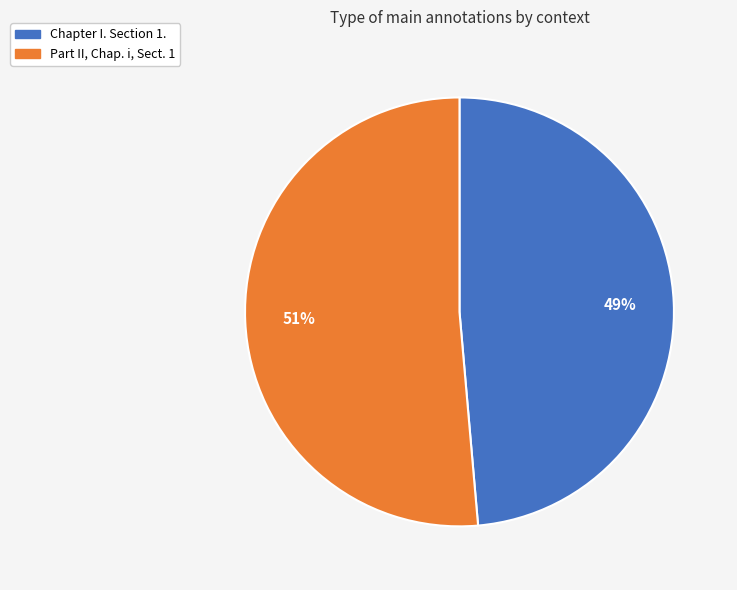

True or false: Part II, Chap. i, Sect. 1 accounts for 51% of the total.

True